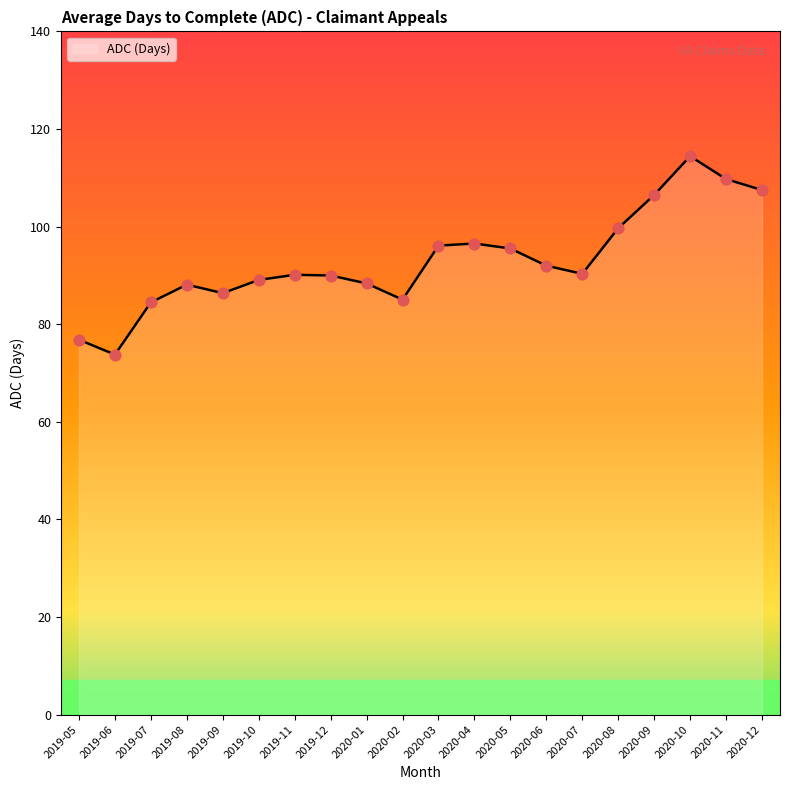

What is the change in value from 2020-08 to 2020-11?

+10.1